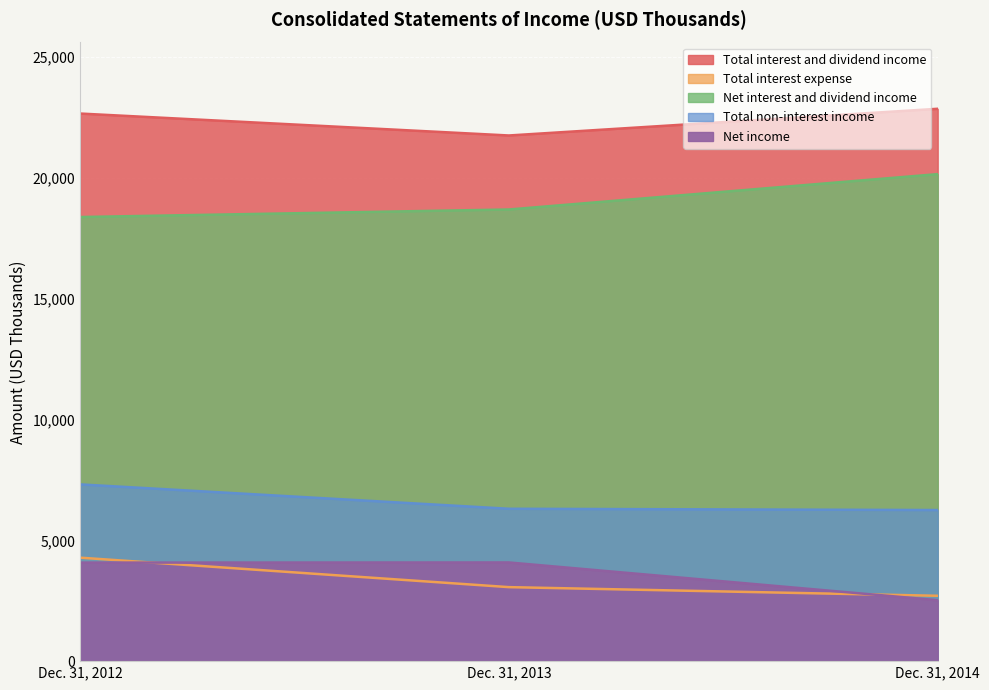

The Total non-interest income series shows 4083 at Dec. 31, 2013. True or false?

True